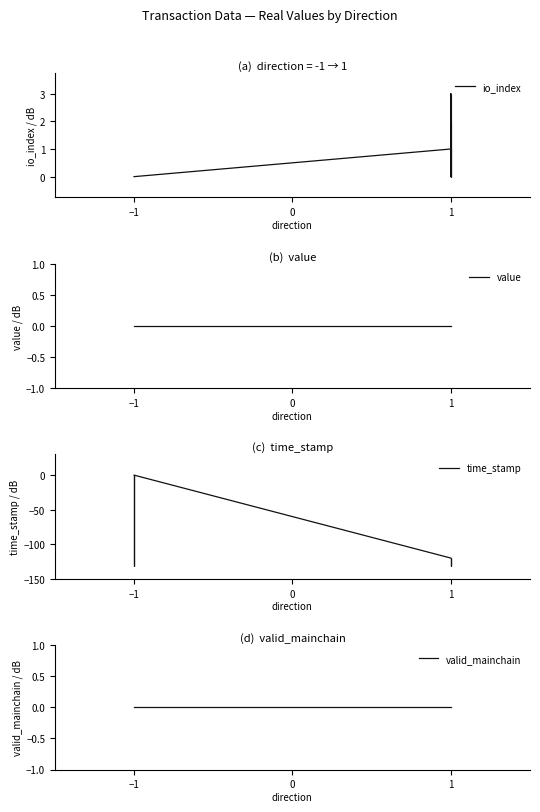

True or false: time_stamp and io_index cross at least once.

True